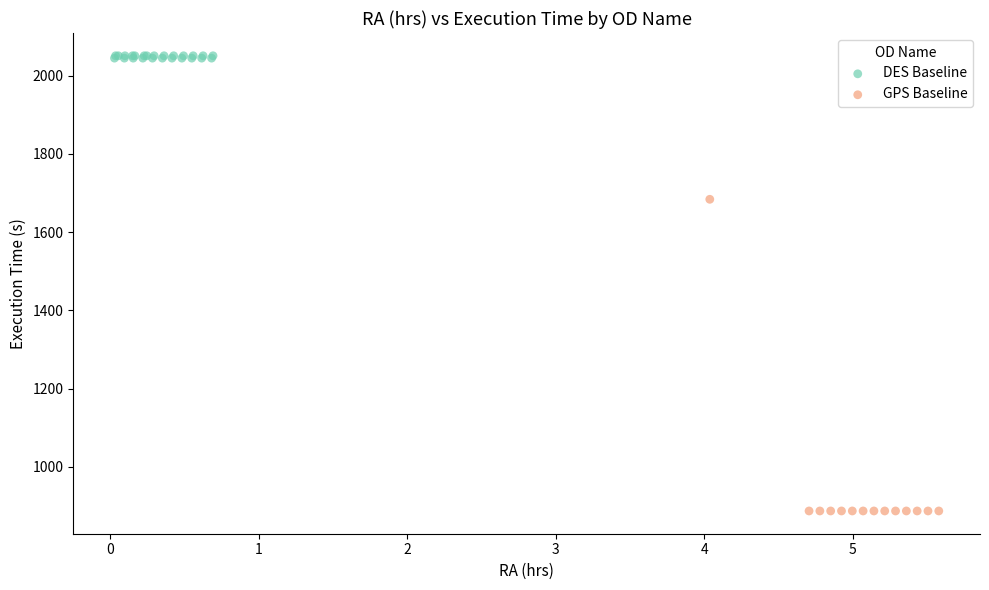

Which series has the widest spread of Y values?

GPS Baseline